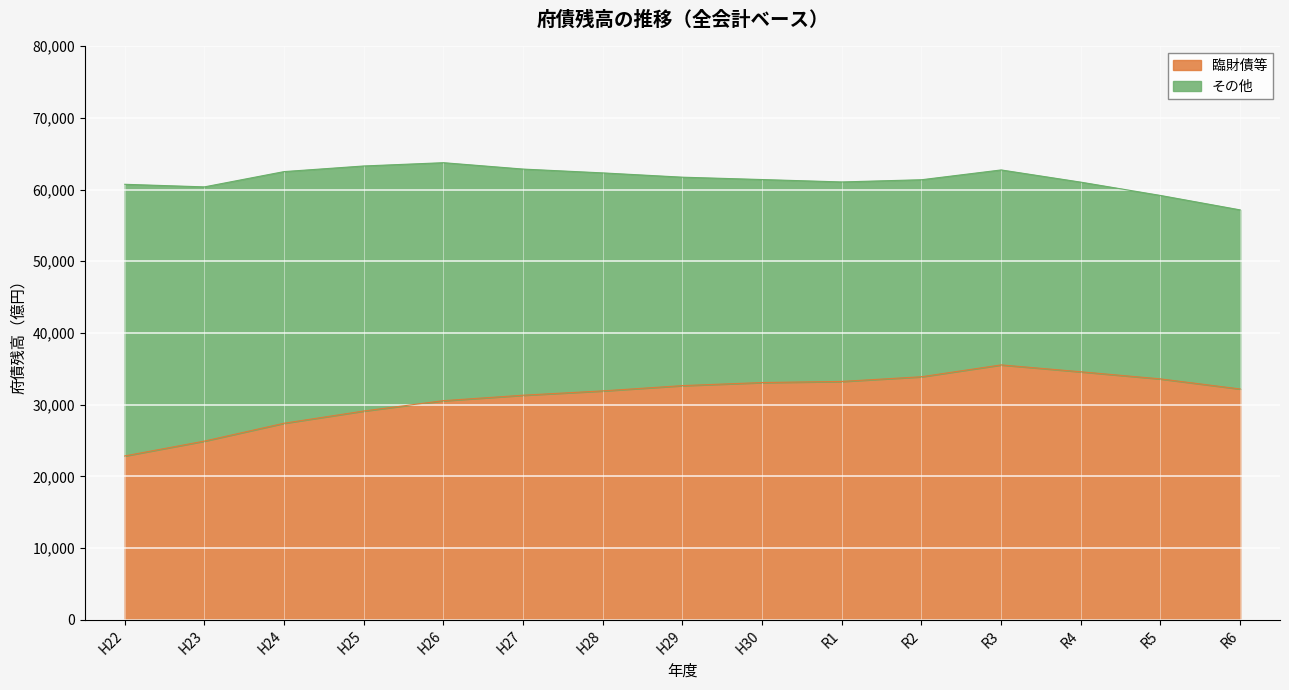

What is the value of the 3rd point from the left?

27415